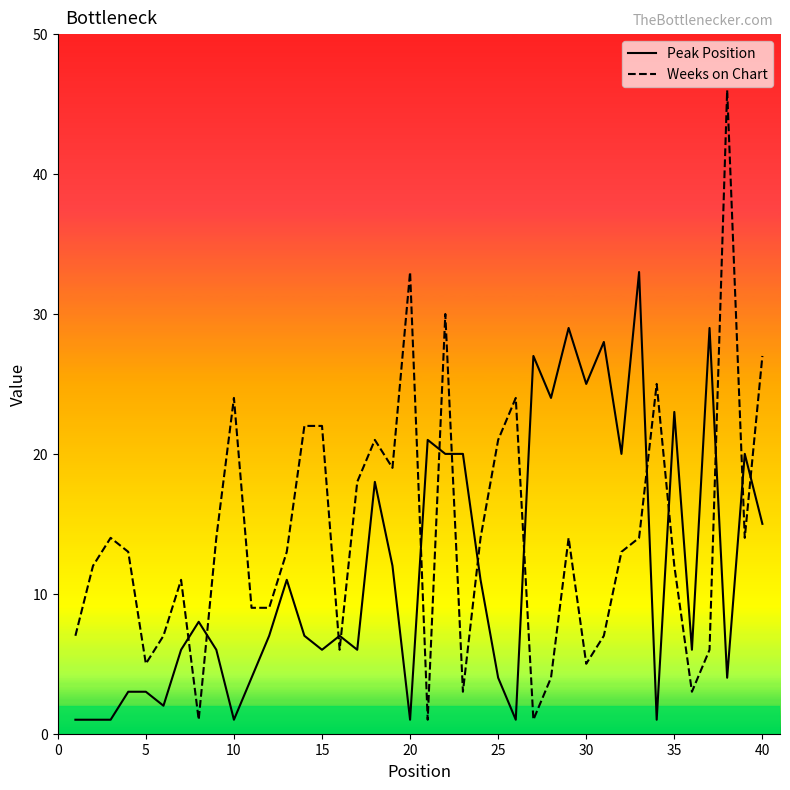

List the series in order of their peak value, lowest first.

Peak Position, Weeks on Chart